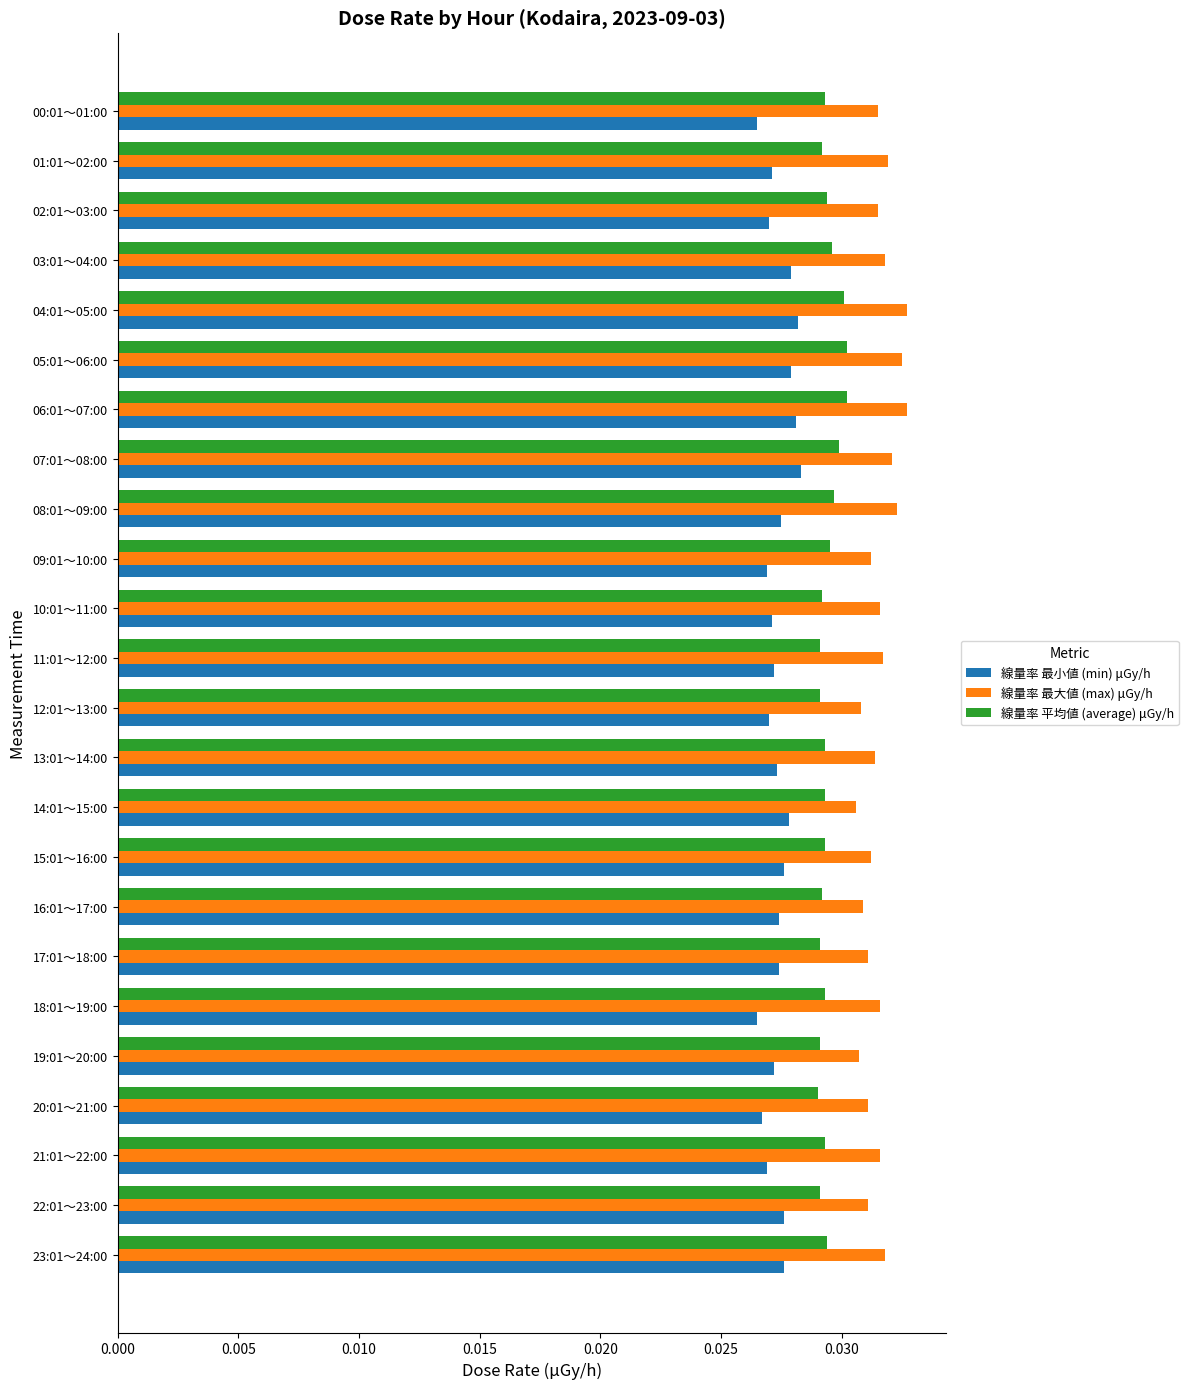

Count the 線量率 最小値 (min) μGy/h values in the range 0 to 1.

24